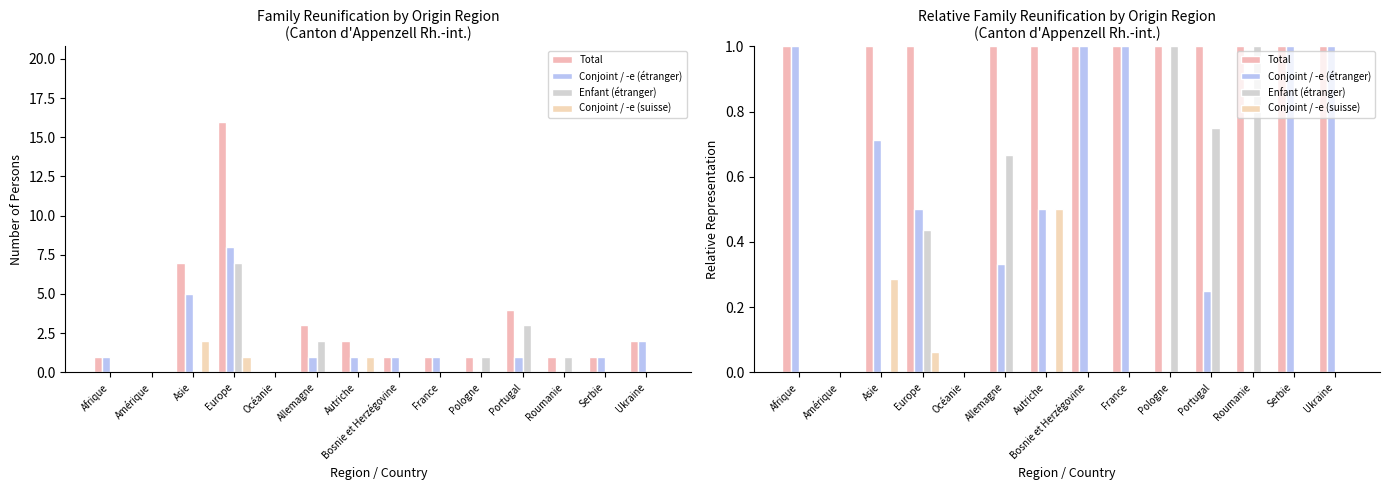

What is the difference between the Total values at Bosnie et Herzégovine and Amérique?

1.0